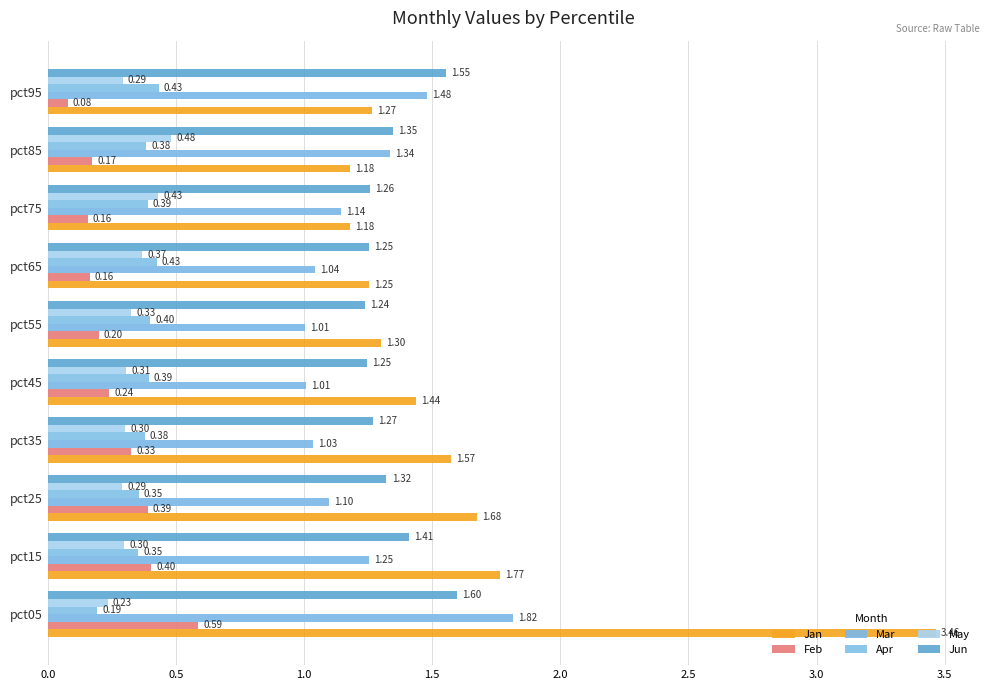

Which series has the largest total across all categories?

Jan